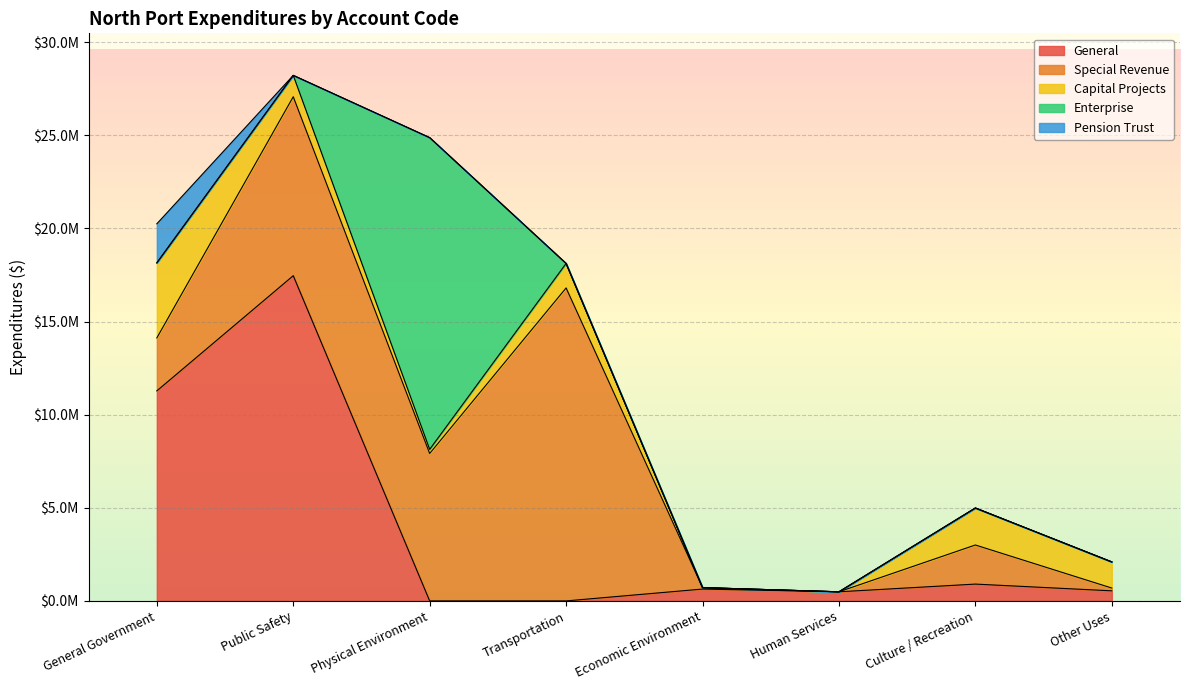

Which series has the widest spread of values?

General